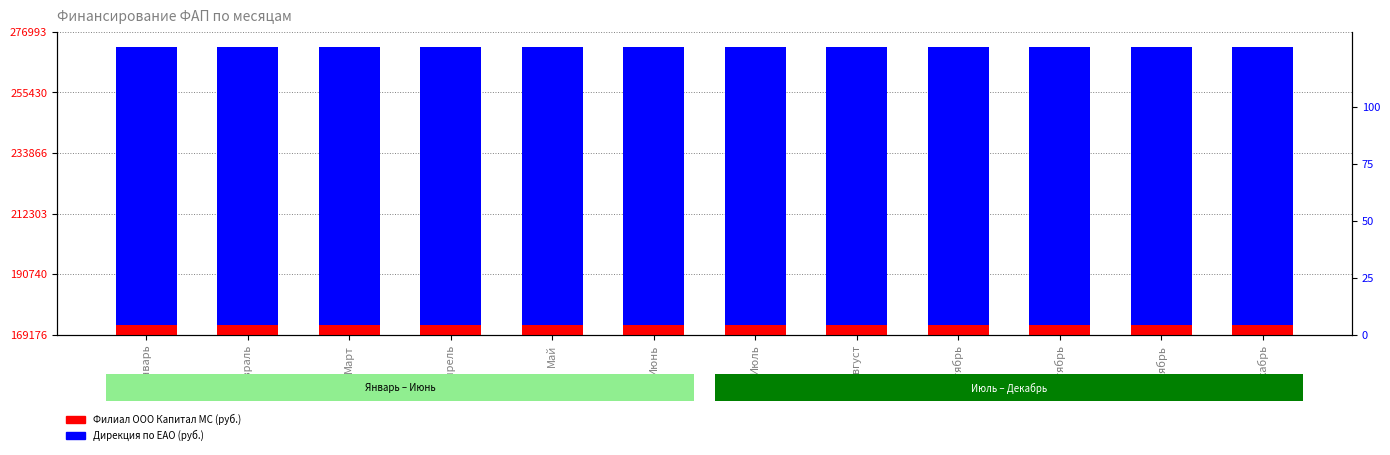

How many groups of bars are there?

12